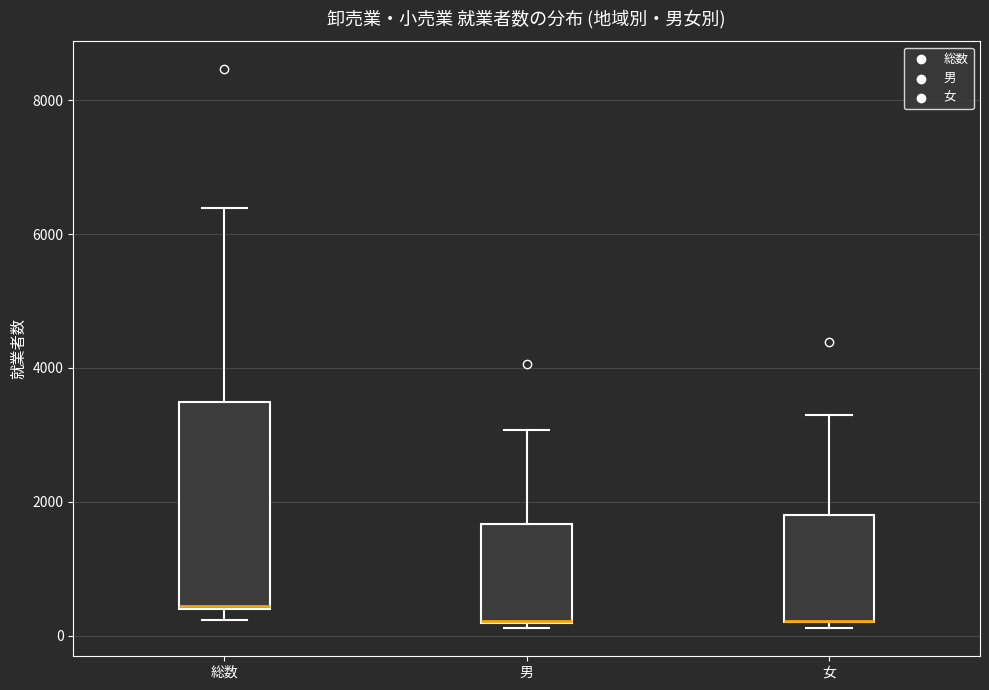

Reading left to right, transcribe this box plot: for each box, give where its median line is, the range the box spans, and where its two whiskers end, as read against the y-axis. The values are not printed on the chart, so give them approximately, as read against the axis.

総数: median 400, box 400 to 3400, whiskers 200 to 6400
男: median 200 (drawn on the box's lower edge), box 200 to 1600, whiskers 200 (just below the box's lower edge) to 3000
女: median 200 (drawn on the box's lower edge), box 200 to 1800, whiskers 200 (just below the box's lower edge) to 3400